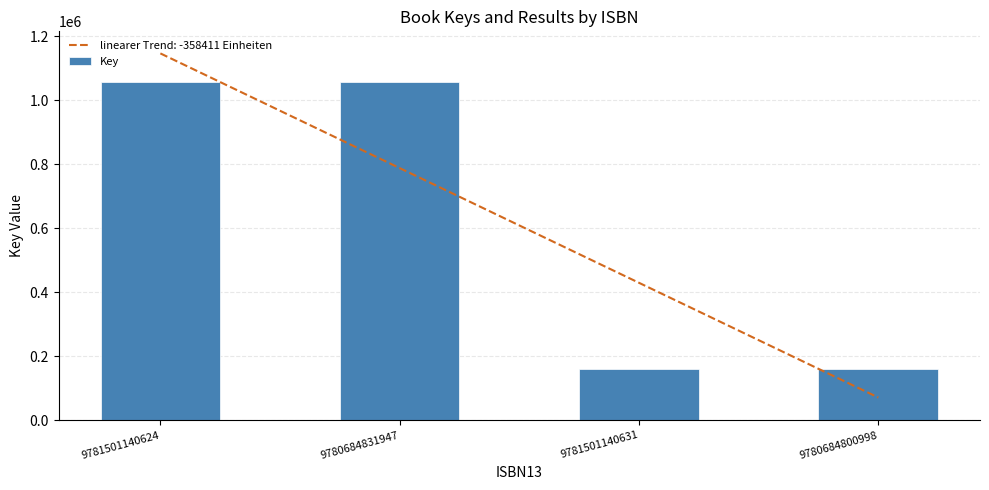

How many bars are there in total?

4